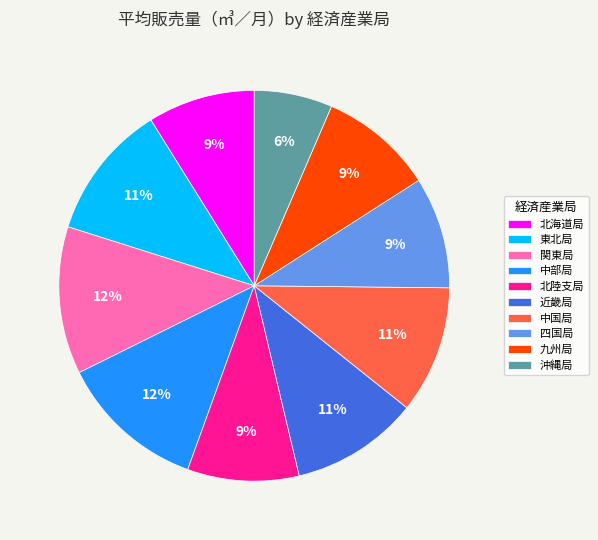

To the nearest percent, what is the difference between the largest and smallest slice percentages?

6%